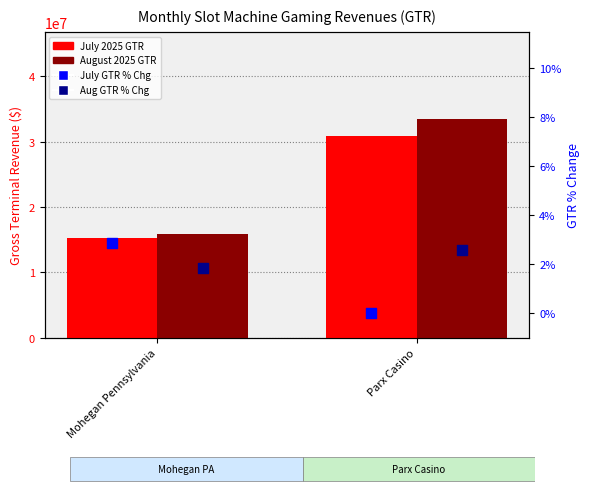

At how many categories does at least one series exceed 16216990?

1